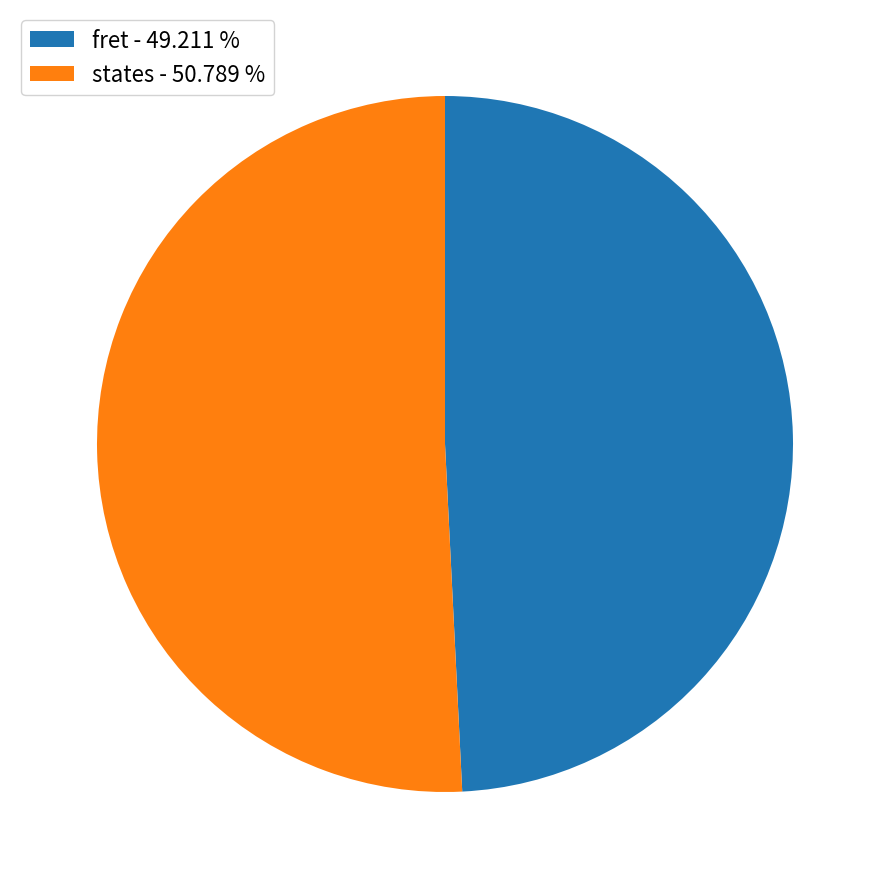

What is the ratio of the value at fret - 49.211 % to the value at states - 50.789 %?

1.0